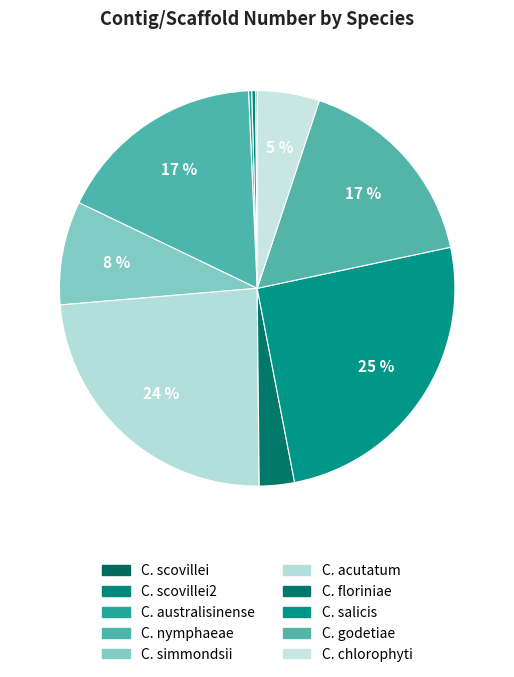

Is C. scovillei the majority of the pie?

No